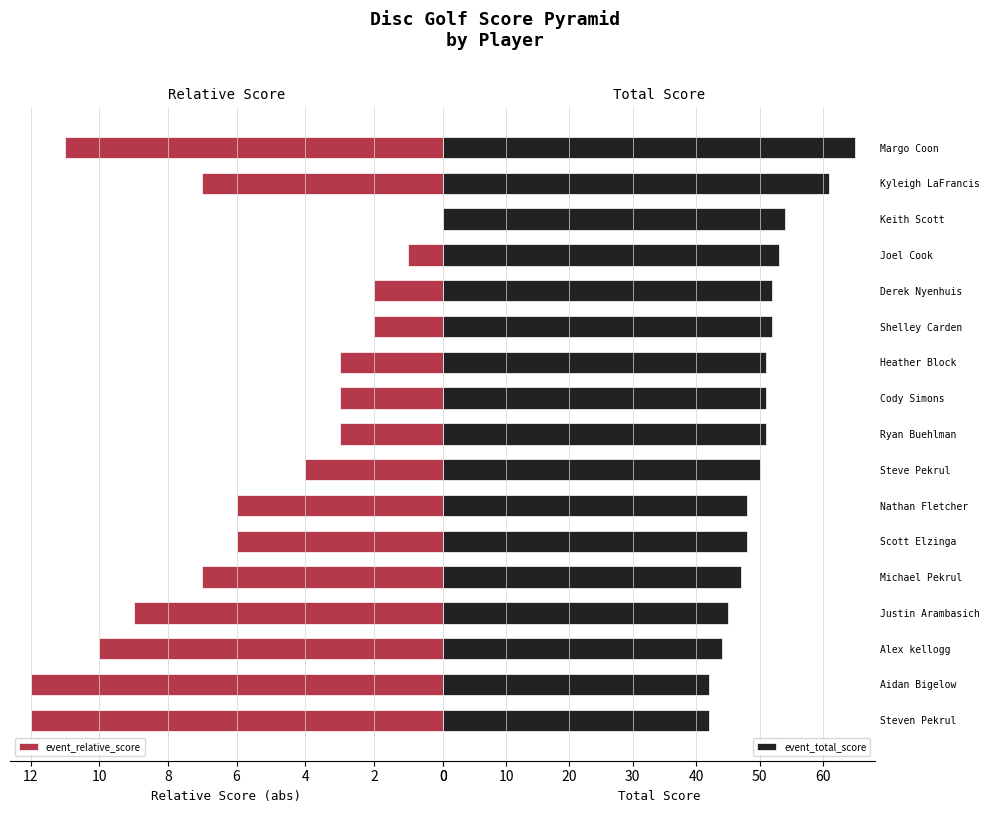

At which label does event_total_score reach its peak?

Margo Coon